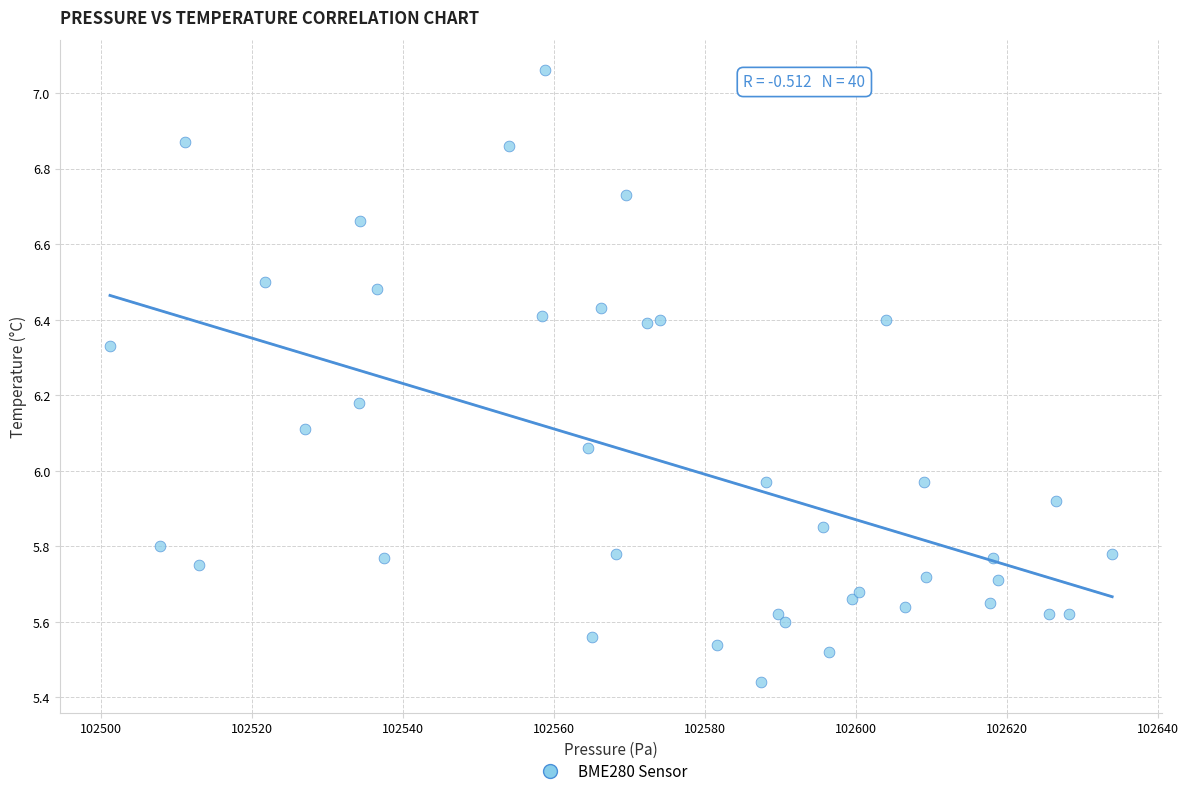

What is the range of X values (max minus min)?

132.7